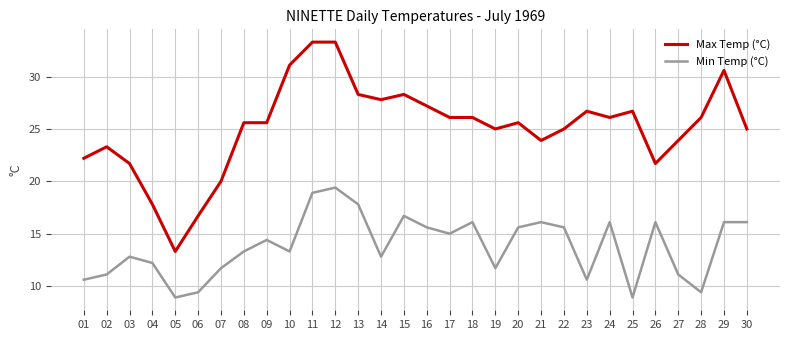

Is the value of Min Temp (°C) at 13 greater than the value of Max Temp (°C) at 15?

No